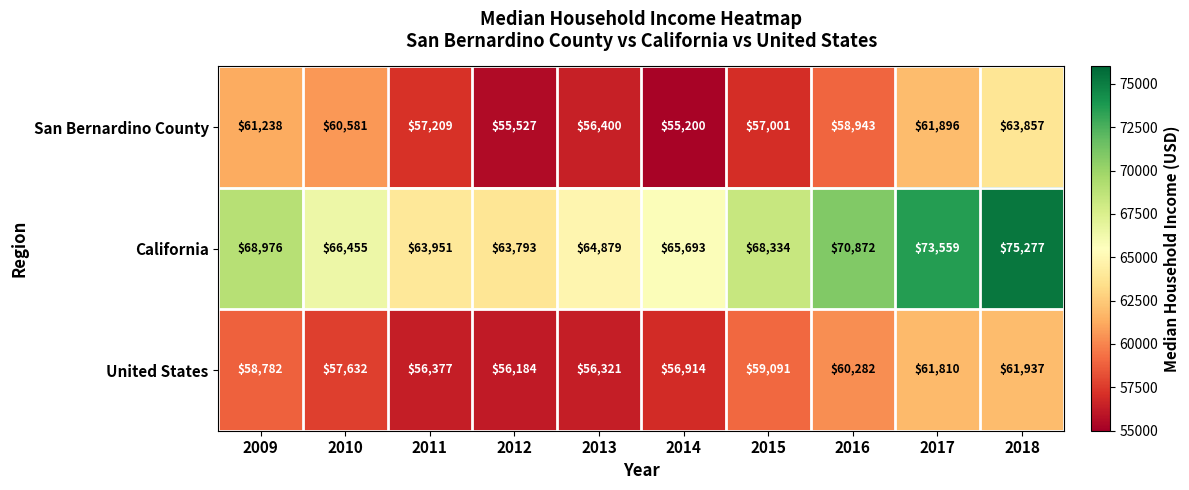

At how many categories does at least one series exceed 69041?

3